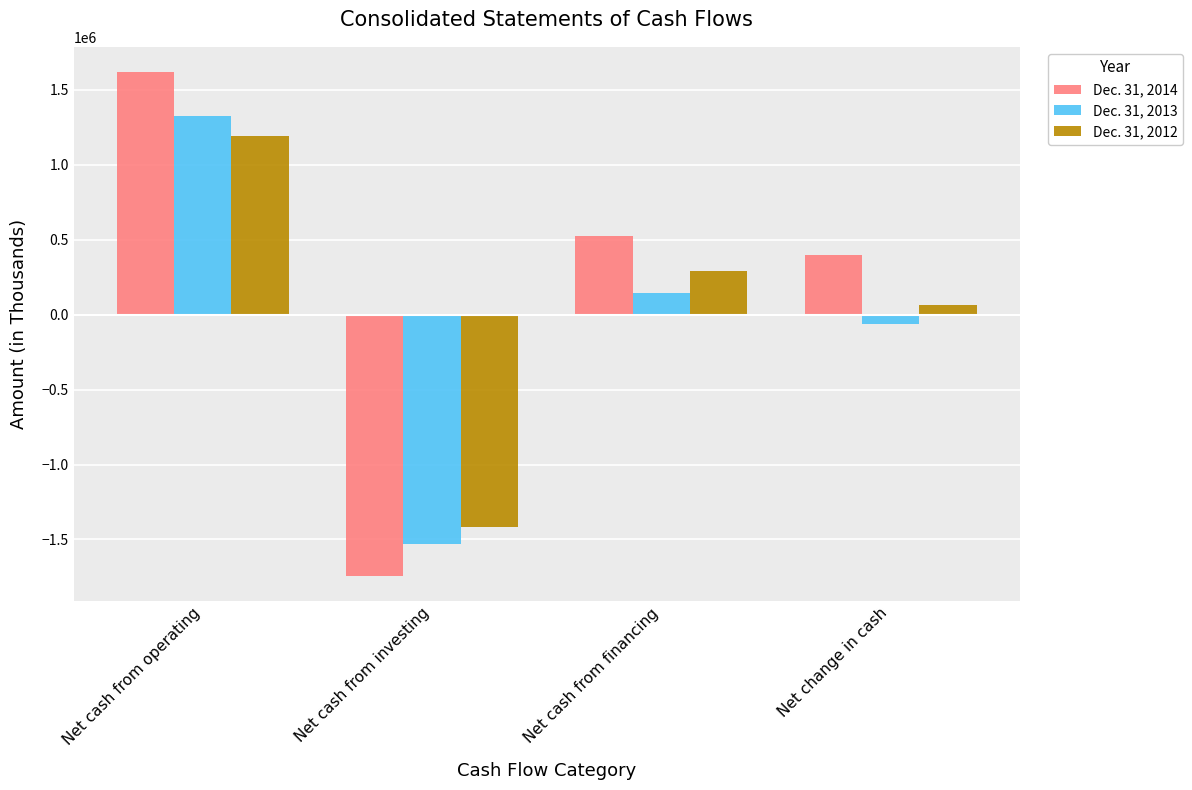

What is the label of the 3rd bar from the left?

Net cash from financing